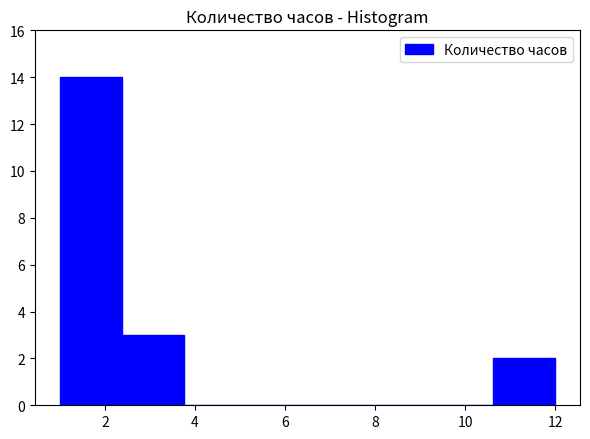

Which range on the x-axis has the tallest bar?

1.0 to 2.4